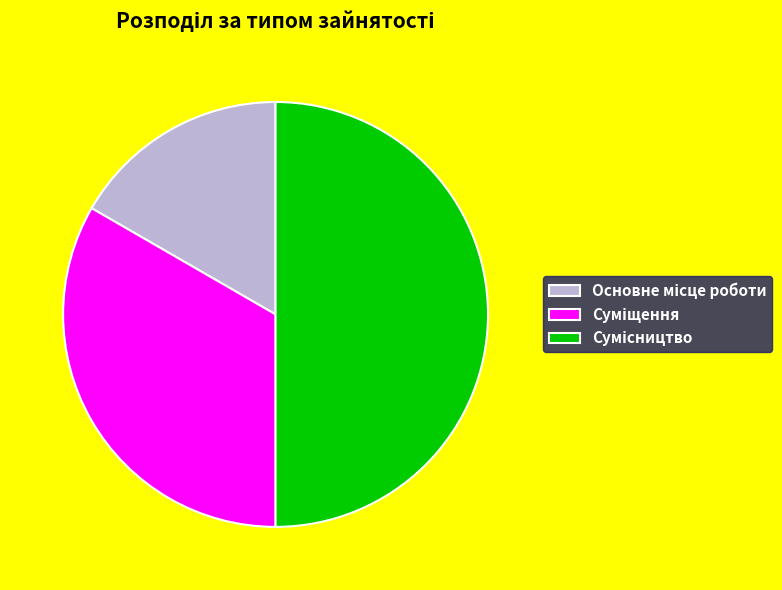

Rank the categories by value from highest to lowest.

Сумісництво, Суміщення, Основне місце роботи